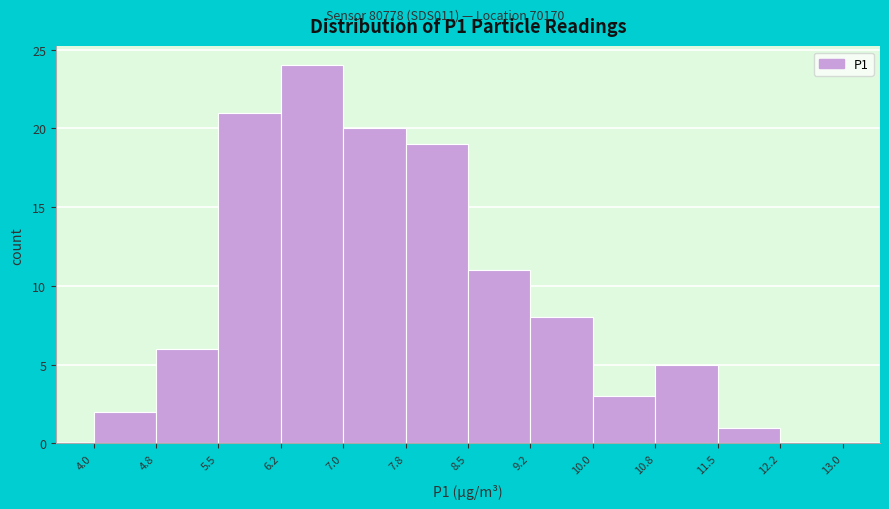

Reading left to right, list every bar in this chart as the range it spans on the x-axis followed by its height. The values are not printed on the chart, so give them approximately, as read against the axis.

4.0 to 4.8: 2
4.8 to 5.5: 6
5.5 to 6.2: 21
6.2 to 7.0: 24
7.0 to 7.8: 20
7.8 to 8.5: 19
8.5 to 9.2: 11
9.2 to 10.0: 8
10.0 to 10.8: 3
10.8 to 11.5: 5
11.5 to 12.2: 1
12.2 to 13.0: 0